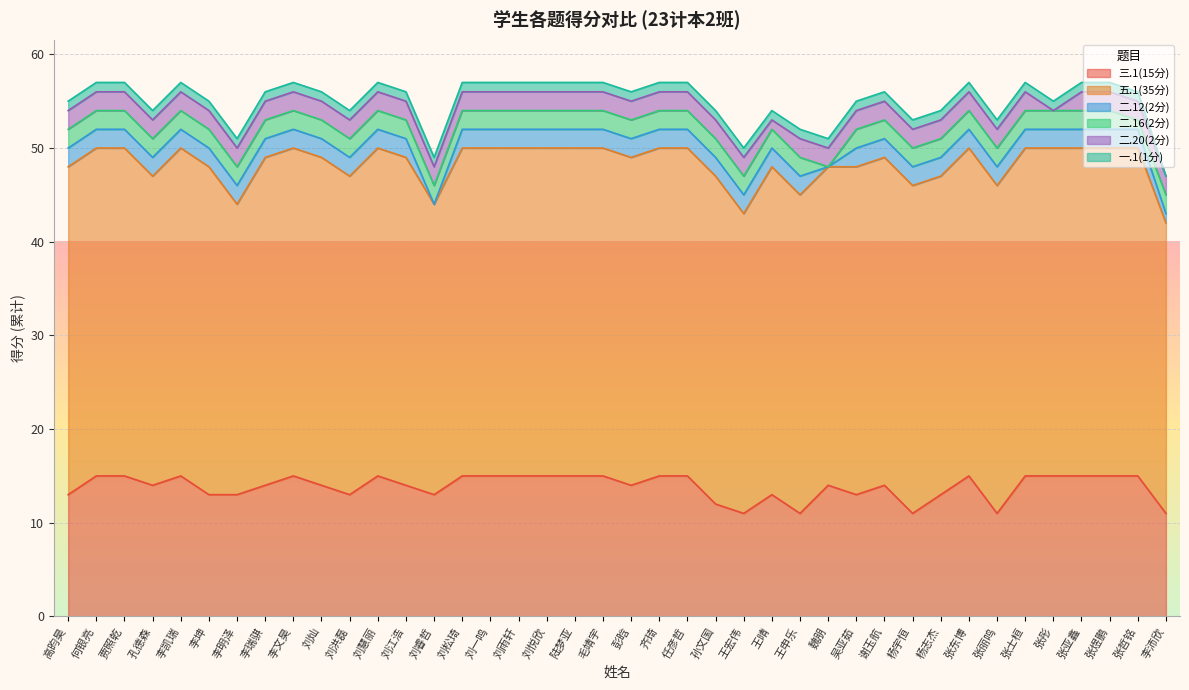

Is it true that 一.1(1分) equals 1 at 李文昊?

False